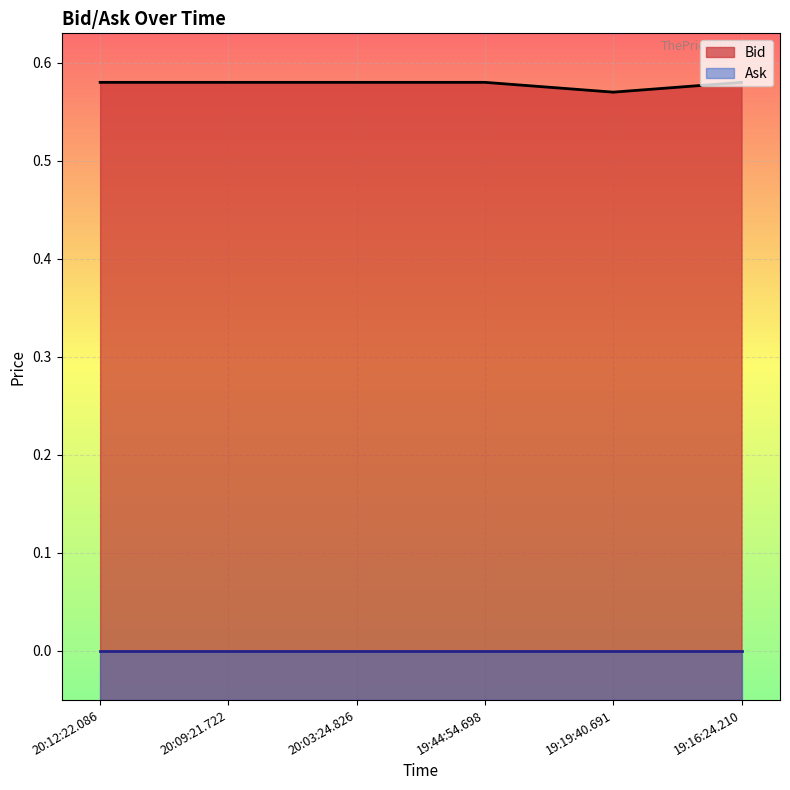

Reading left to right, transcribe all the data shown in this chart.

0.6	0.6	0.6	0.6	0.6	0.6